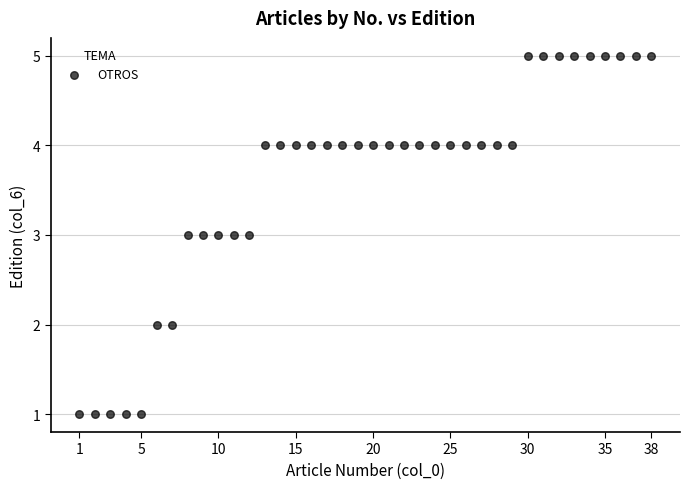

What is the range of X values (max minus min)?

37